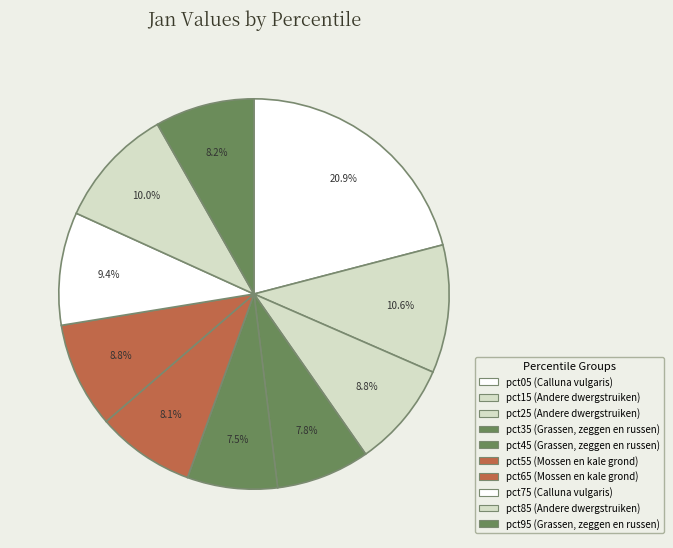

How many slices are in this pie chart?

10